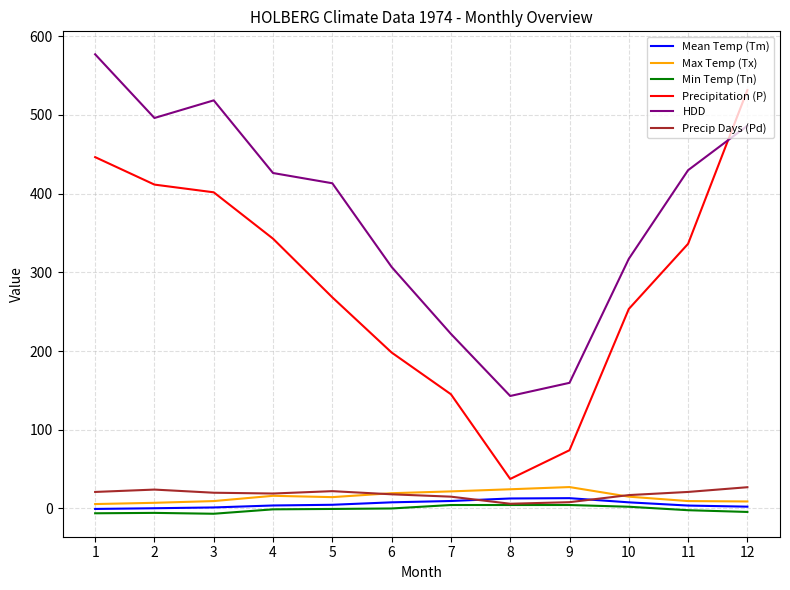

Which series has the largest total across all categories?

HDD